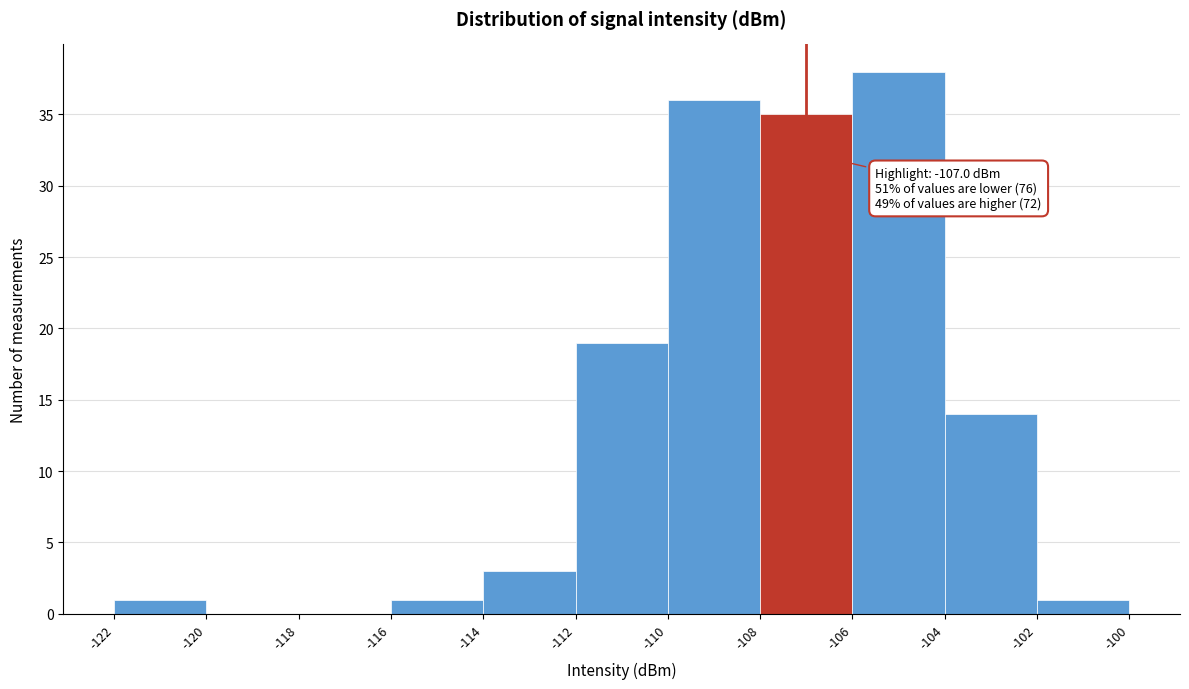

Which range on the x-axis has the tallest bar?

-106 to -104